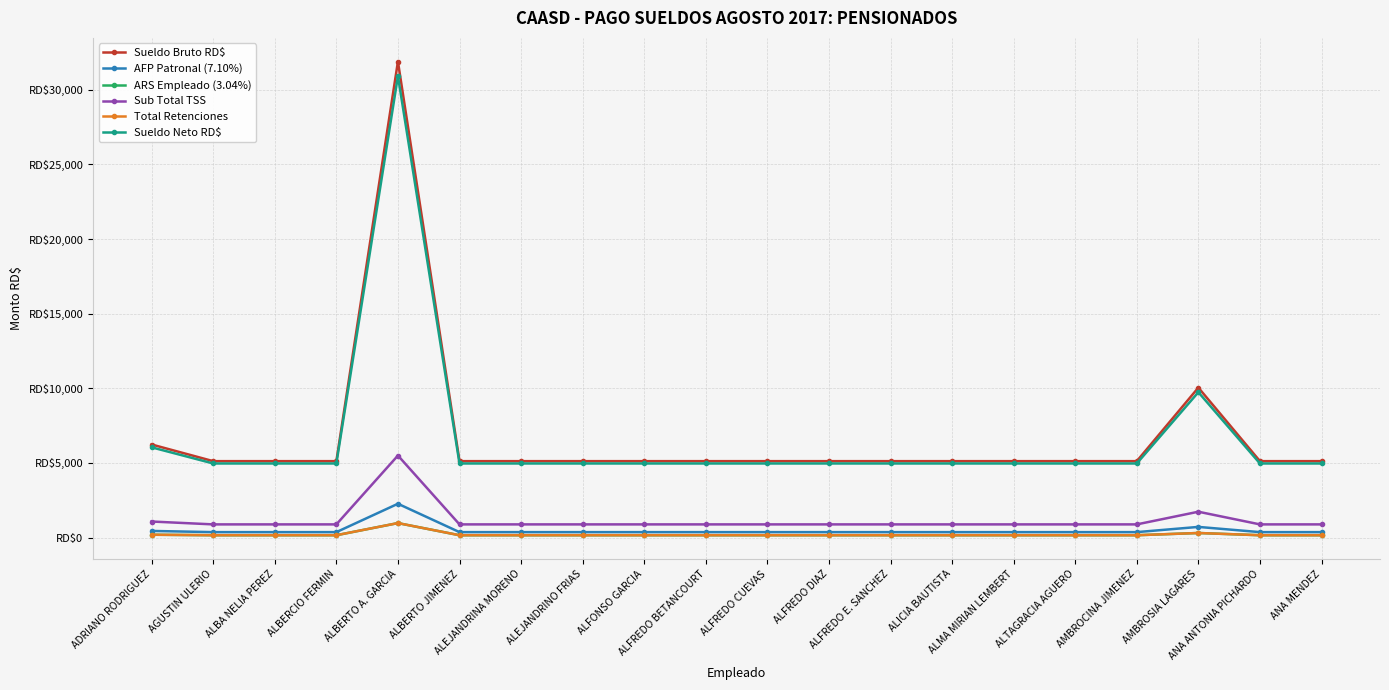

Reading left to right, list all the values displayed in this chart.

Sueldo Bruto RD$: ADRIANO RODRIGUEZ=6233.0	AGUSTIN ULERIO=5117.5	ALBA NELIA PEREZ=5117.5	ALBERCIO FERMIN=5117.5	ALBERTO A. GARCIA=31883.0	ALBERTO JIMENEZ=5117.5	ALEJANDRINA MORENO=5117.5	ALEJANDRINO FRIAS=5117.5	ALFONSO GARCIA=5117.5	ALFREDO BETANCOURT=5117.5	ALFREDO CUEVAS=5117.5	ALFREDO DIAZ=5117.5	ALFREDO E. SANCHEZ=5117.5	ALICIA BAUTISTA=5117.5	ALMA MIRIAN LEMBERT=5117.5	ALTAGRACIA AGUERO=5117.5	AMBROCINA JIMENEZ=5117.5	AMBROSIA LAGARES=10041.0	ANA ANTONIA PICHARDO=5117.5	ANA MENDEZ=5117.5
AFP Patronal (7.10%): ADRIANO RODRIGUEZ=442.5	AGUSTIN ULERIO=363.3	ALBA NELIA PEREZ=363.3	ALBERCIO FERMIN=363.3	ALBERTO A. GARCIA=2263.7	ALBERTO JIMENEZ=363.3	ALEJANDRINA MORENO=363.3	ALEJANDRINO FRIAS=363.3	ALFONSO GARCIA=363.3	ALFREDO BETANCOURT=363.3	ALFREDO CUEVAS=363.3	ALFREDO DIAZ=363.3	ALFREDO E. SANCHEZ=363.3	ALICIA BAUTISTA=363.3	ALMA MIRIAN LEMBERT=363.3	ALTAGRACIA AGUERO=363.3	AMBROCINA JIMENEZ=363.3	AMBROSIA LAGARES=712.9	ANA ANTONIA PICHARDO=363.3	ANA MENDEZ=363.3
ARS Empleado (3.04%): ADRIANO RODRIGUEZ=189.5	AGUSTIN ULERIO=155.6	ALBA NELIA PEREZ=155.6	ALBERCIO FERMIN=155.6	ALBERTO A. GARCIA=969.2	ALBERTO JIMENEZ=155.6	ALEJANDRINA MORENO=155.6	ALEJANDRINO FRIAS=155.6	ALFONSO GARCIA=155.6	ALFREDO BETANCOURT=155.6	ALFREDO CUEVAS=155.6	ALFREDO DIAZ=155.6	ALFREDO E. SANCHEZ=155.6	ALICIA BAUTISTA=155.6	ALMA MIRIAN LEMBERT=155.6	ALTAGRACIA AGUERO=155.6	AMBROCINA JIMENEZ=155.6	AMBROSIA LAGARES=305.2	ANA ANTONIA PICHARDO=155.6	ANA MENDEZ=155.6
Sub Total TSS: ADRIANO RODRIGUEZ=1073.9	AGUSTIN ULERIO=881.7	ALBA NELIA PEREZ=881.7	ALBERCIO FERMIN=881.7	ALBERTO A. GARCIA=5493.4	ALBERTO JIMENEZ=881.7	ALEJANDRINA MORENO=881.7	ALEJANDRINO FRIAS=881.7	ALFONSO GARCIA=881.7	ALFREDO BETANCOURT=881.7	ALFREDO CUEVAS=881.7	ALFREDO DIAZ=881.7	ALFREDO E. SANCHEZ=881.7	ALICIA BAUTISTA=881.7	ALMA MIRIAN LEMBERT=881.7	ALTAGRACIA AGUERO=881.7	AMBROCINA JIMENEZ=881.7	AMBROSIA LAGARES=1730.1	ANA ANTONIA PICHARDO=881.7	ANA MENDEZ=881.7
Total Retenciones: ADRIANO RODRIGUEZ=189.5	AGUSTIN ULERIO=155.6	ALBA NELIA PEREZ=155.6	ALBERCIO FERMIN=155.6	ALBERTO A. GARCIA=969.2	ALBERTO JIMENEZ=155.6	ALEJANDRINA MORENO=155.6	ALEJANDRINO FRIAS=155.6	ALFONSO GARCIA=155.6	ALFREDO BETANCOURT=155.6	ALFREDO CUEVAS=155.6	ALFREDO DIAZ=155.6	ALFREDO E. SANCHEZ=155.6	ALICIA BAUTISTA=155.6	ALMA MIRIAN LEMBERT=155.6	ALTAGRACIA AGUERO=155.6	AMBROCINA JIMENEZ=155.6	AMBROSIA LAGARES=305.2	ANA ANTONIA PICHARDO=155.6	ANA MENDEZ=155.6
Sueldo Neto RD$: ADRIANO RODRIGUEZ=6043.5	AGUSTIN ULERIO=4961.9	ALBA NELIA PEREZ=4961.9	ALBERCIO FERMIN=4961.9	ALBERTO A. GARCIA=30913.8	ALBERTO JIMENEZ=4961.9	ALEJANDRINA MORENO=4961.9	ALEJANDRINO FRIAS=4961.9	ALFONSO GARCIA=4961.9	ALFREDO BETANCOURT=4961.9	ALFREDO CUEVAS=4961.9	ALFREDO DIAZ=4961.9	ALFREDO E. SANCHEZ=4961.9	ALICIA BAUTISTA=4961.9	ALMA MIRIAN LEMBERT=4961.9	ALTAGRACIA AGUERO=4961.9	AMBROCINA JIMENEZ=4961.9	AMBROSIA LAGARES=9735.8	ANA ANTONIA PICHARDO=4961.9	ANA MENDEZ=4961.9